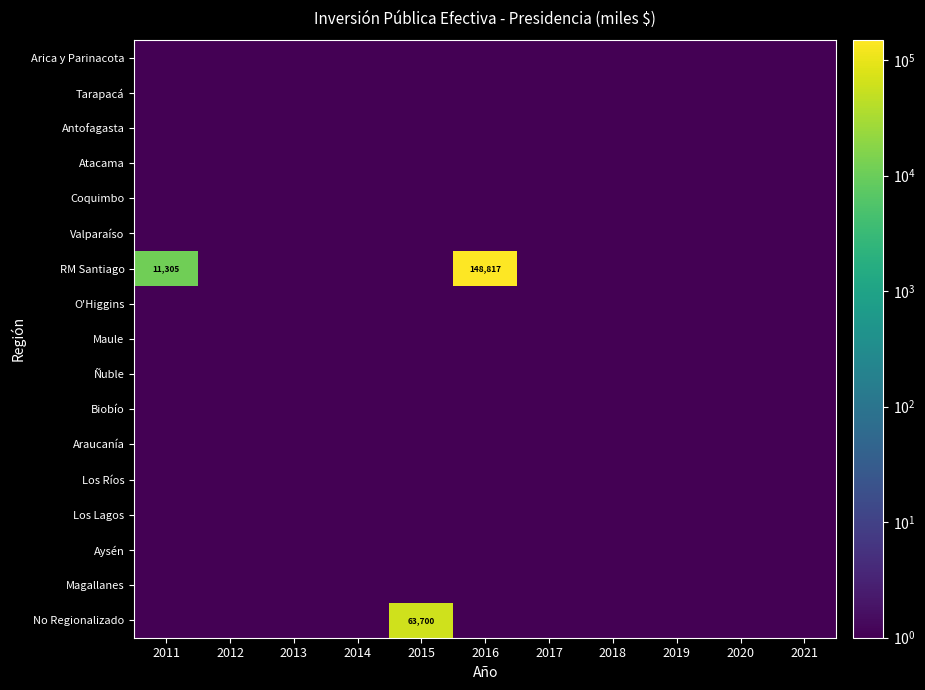

Rank the categories by Aysén value from highest to lowest.

2011, 2012, 2013, 2014, 2015, 2016, 2017, 2018, 2019, 2020, 2021